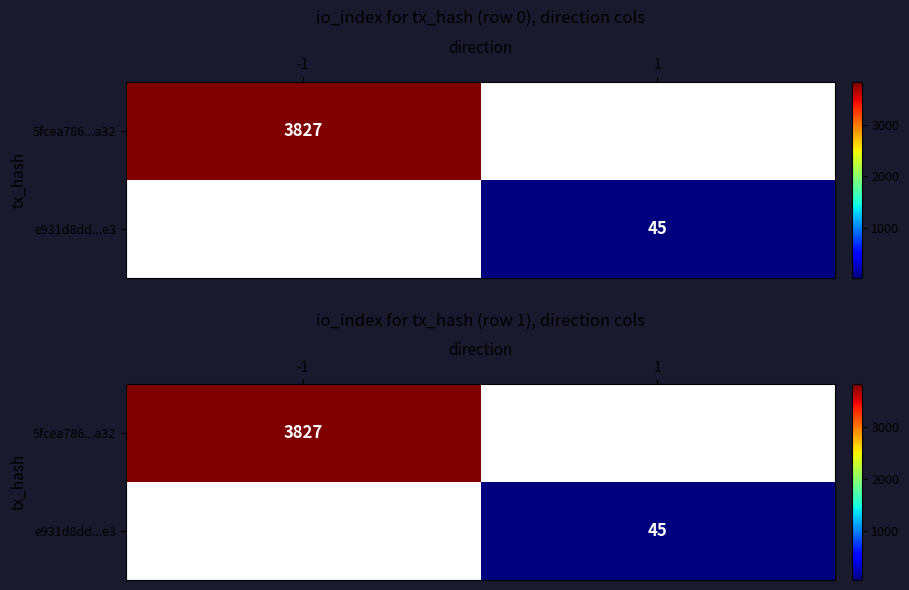

What is the minimum value shown in the chart?

45.0